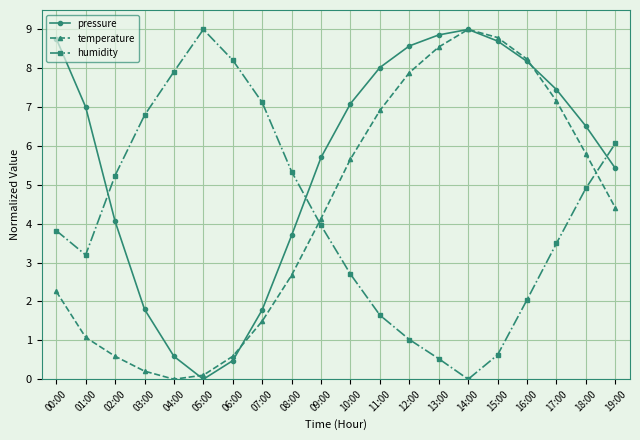

How many distinct data groups are displayed?

3